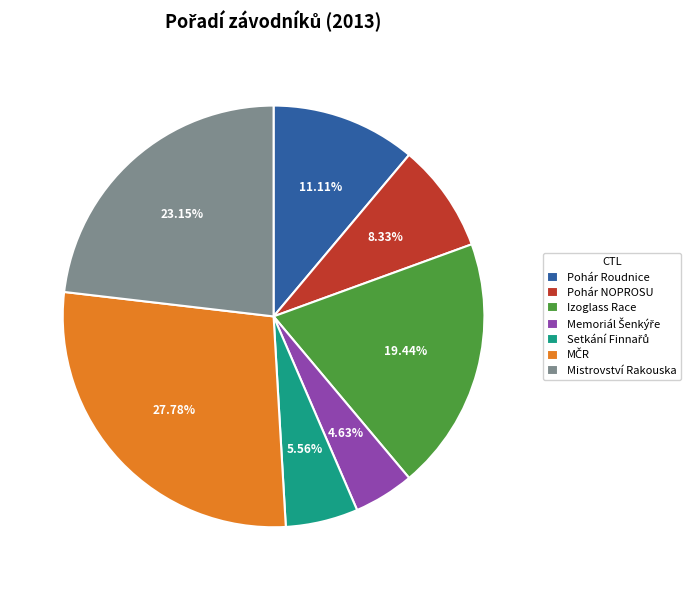

Is there any slice that represents more than half of the pie?

No